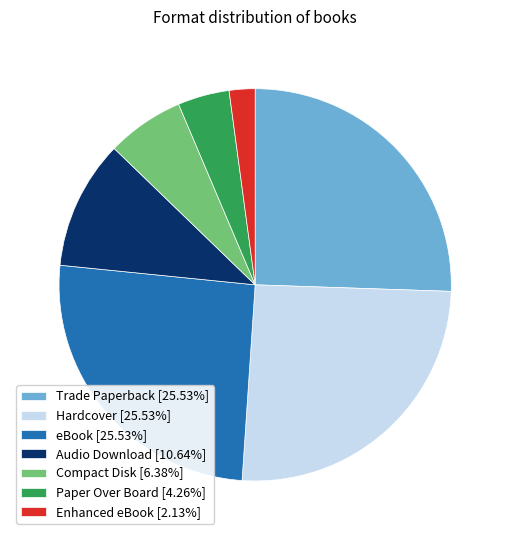

Combined, do Audio Download [10.64%] and eBook [25.53%] account for over 50%?

No